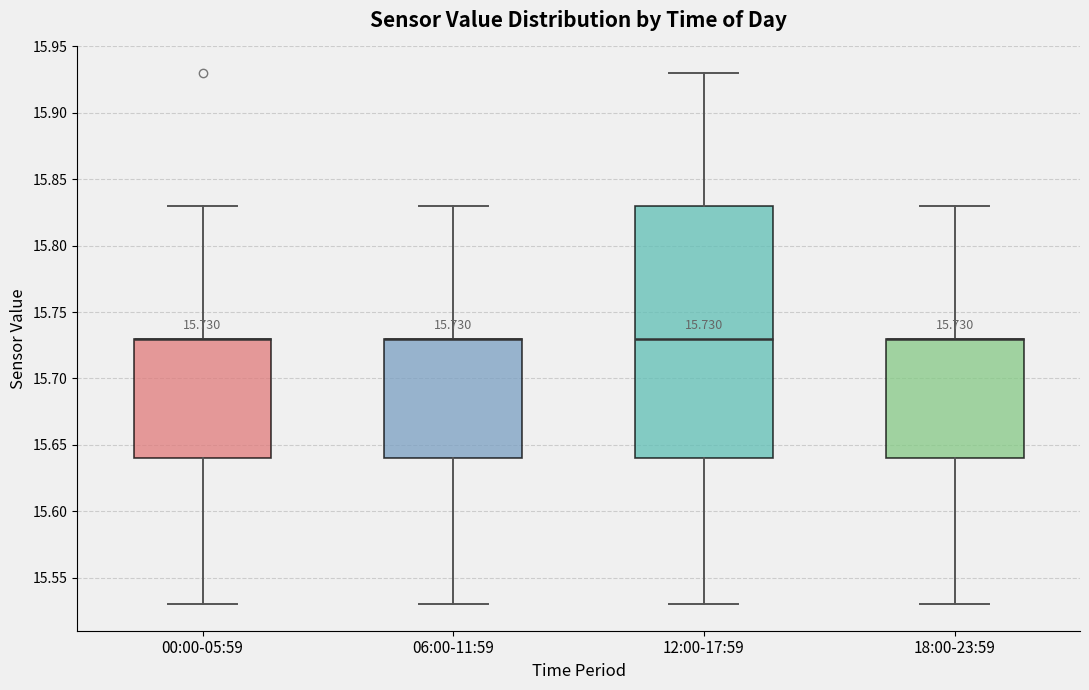

Which box is the tallest, from its lower edge to its upper edge?

12:00-17:59